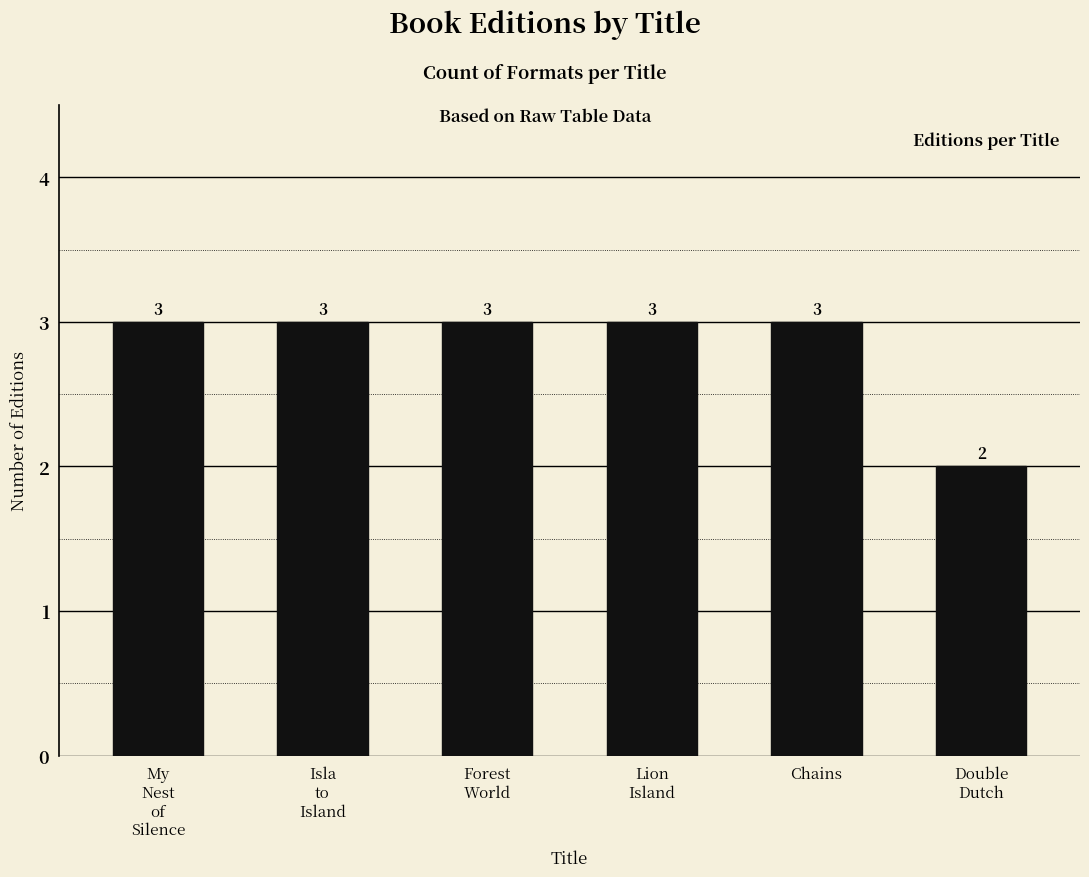

What is the greatest value displayed?

3